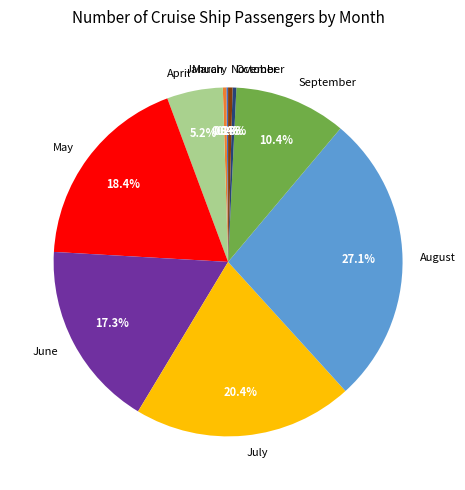

Combined, what portion of the pie is June and March?

17.6%